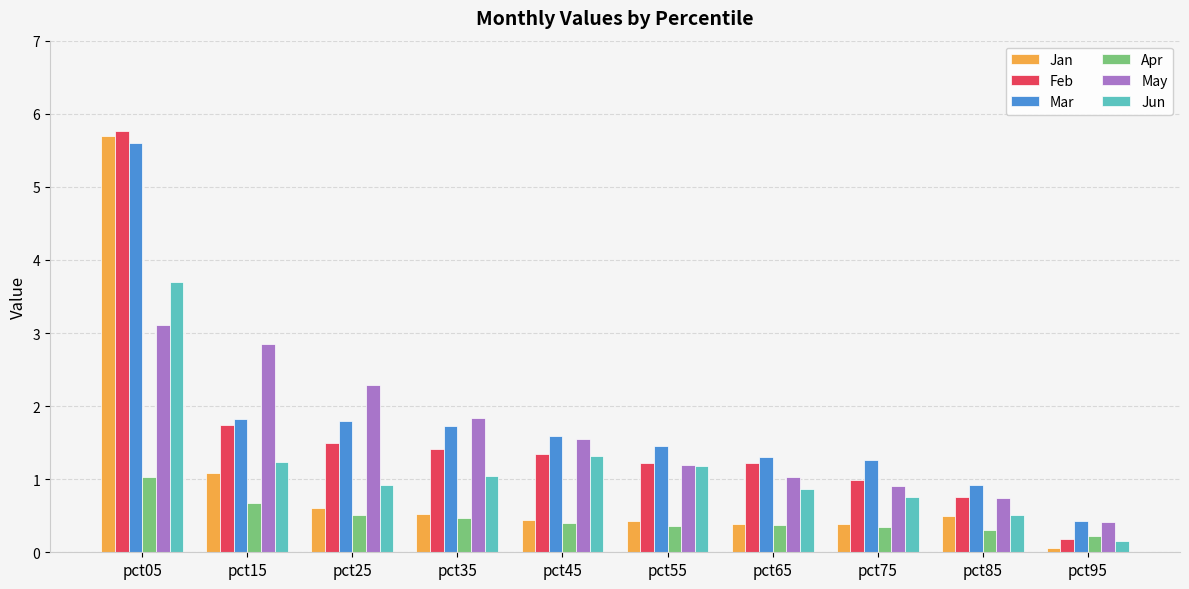

The value of Apr at pct75 is 0.4. True or false?

True